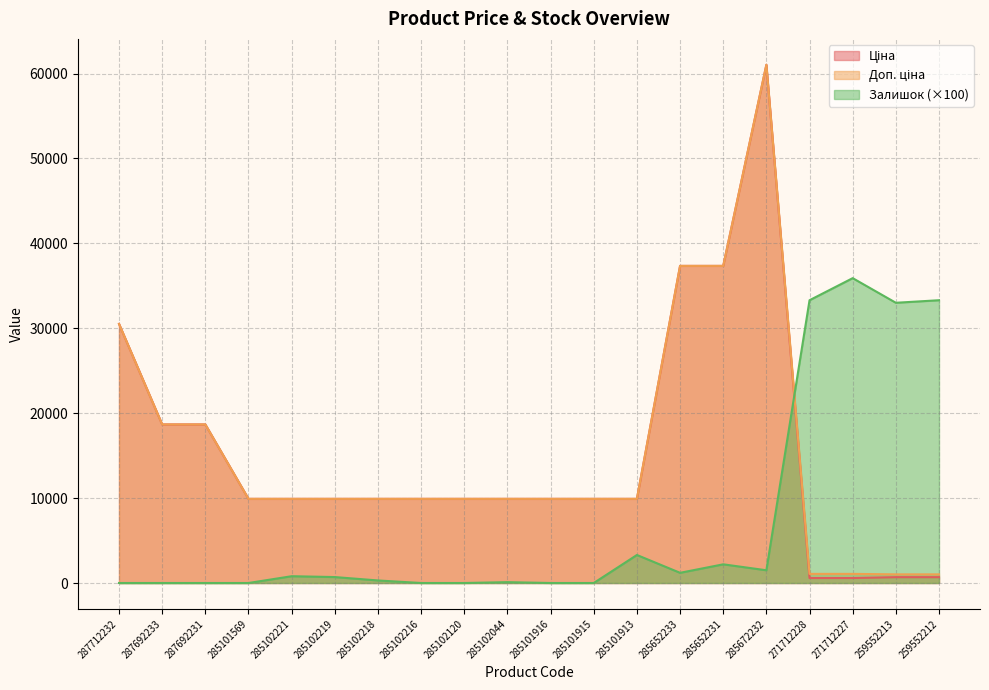

Which series ends up on top after the final intersection of Залишок and Ціна?

Залишок